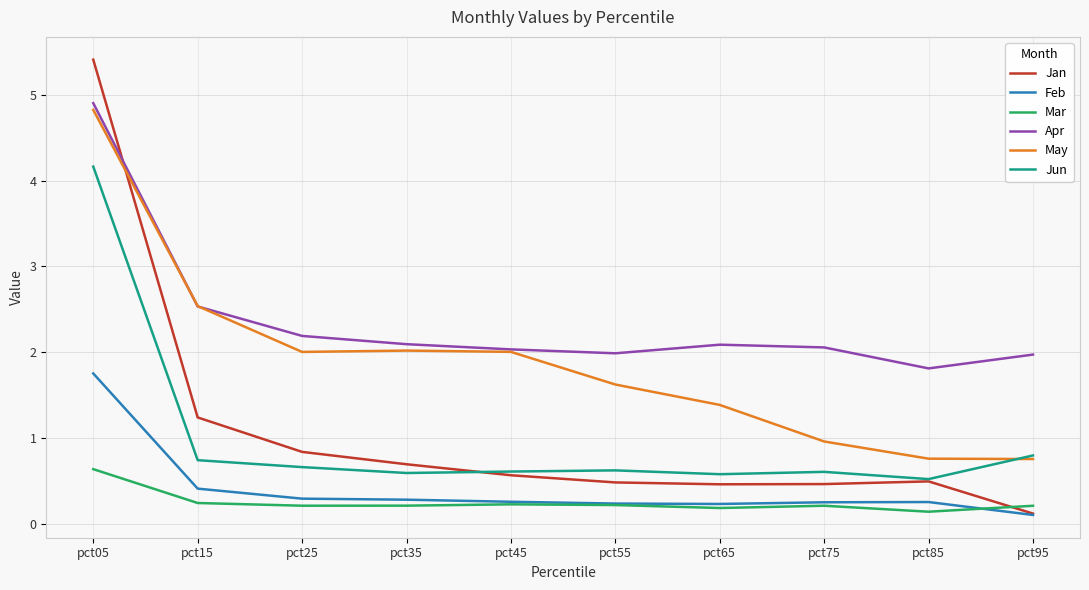

Is the value of Mar at pct45 greater than the value of May at pct45?

No